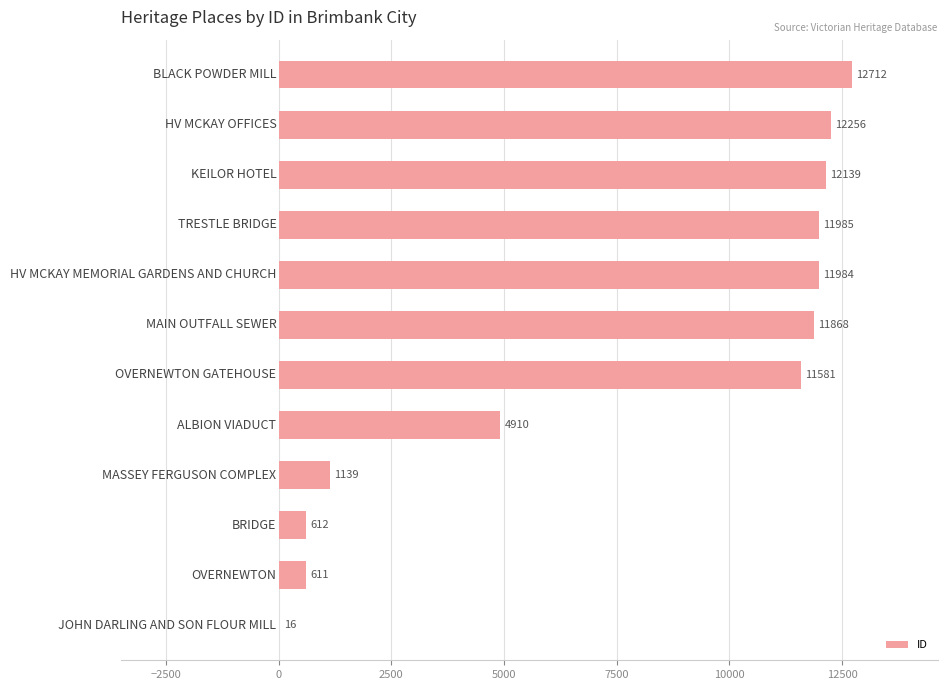

What is the greatest value displayed?

12712